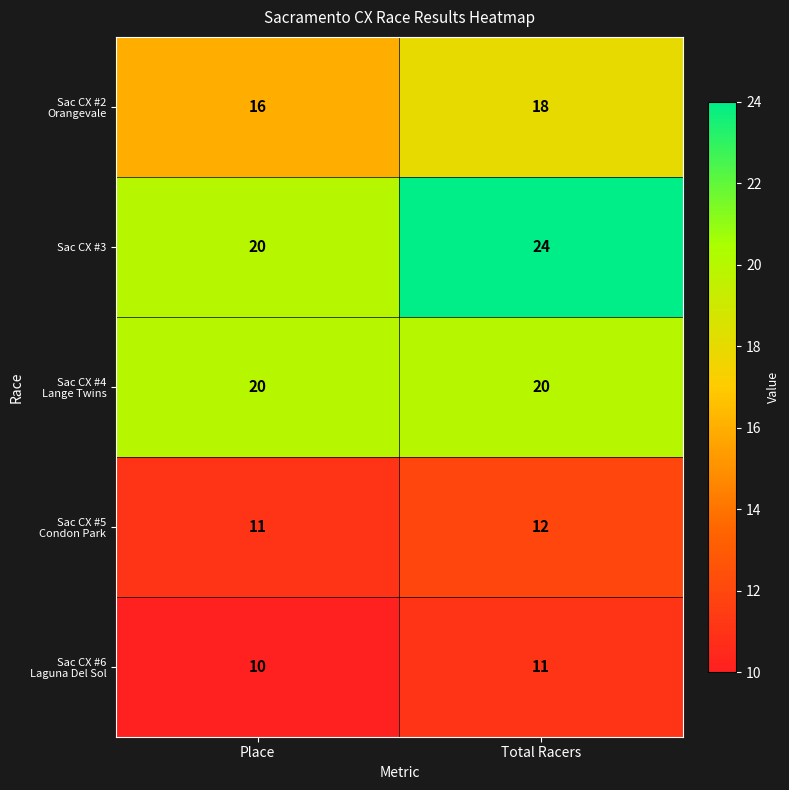

Rank the categories by Sac CX #3 value from highest to lowest.

Total Racers, Place